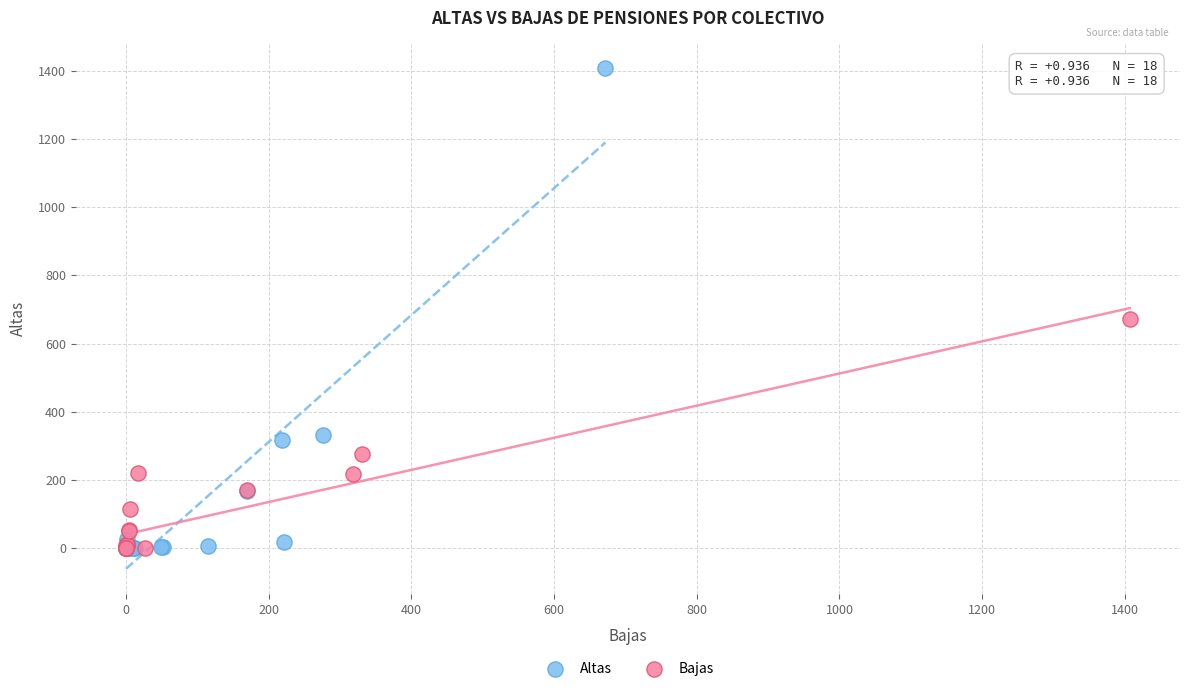

Which series reaches the maximum Y coordinate?

Altas